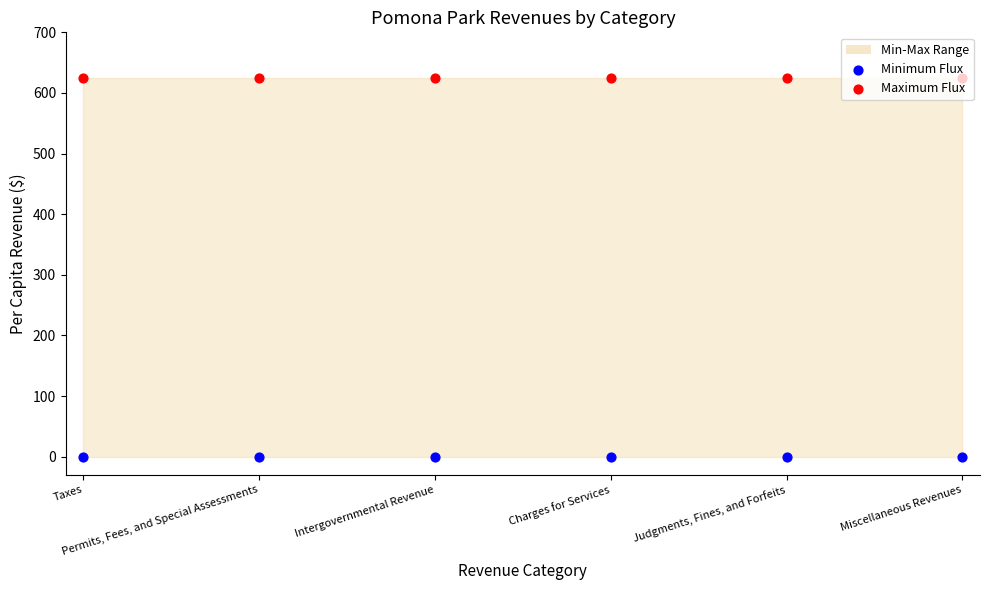

Which series reaches the maximum Y coordinate?

Maximum Flux